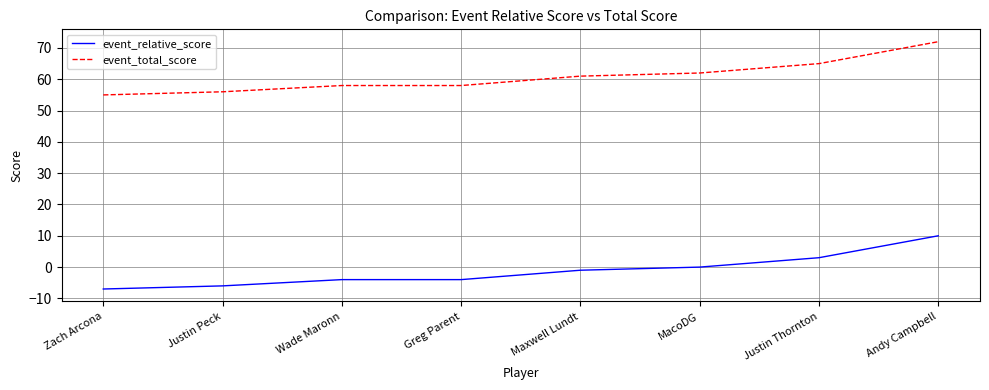

At which category is the sum across all series the highest?

Andy Campbell